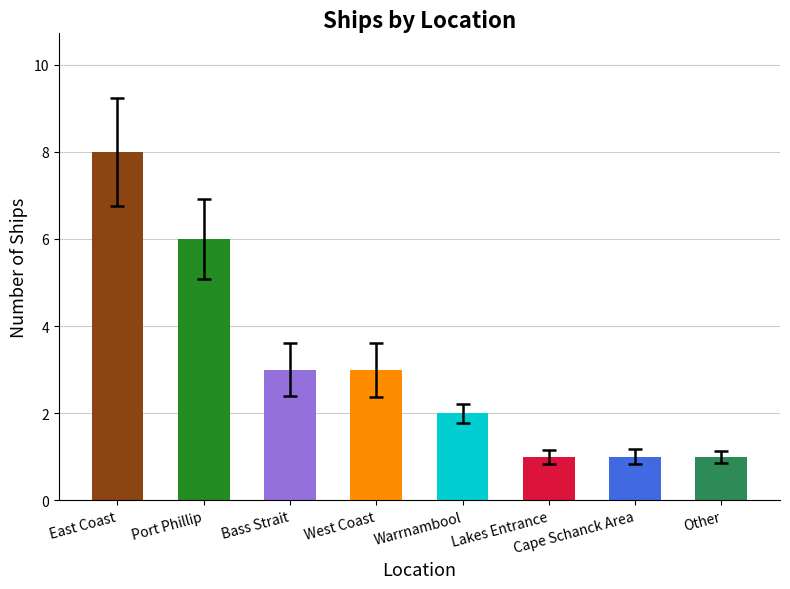

Does the chart contain stacked bars?

No